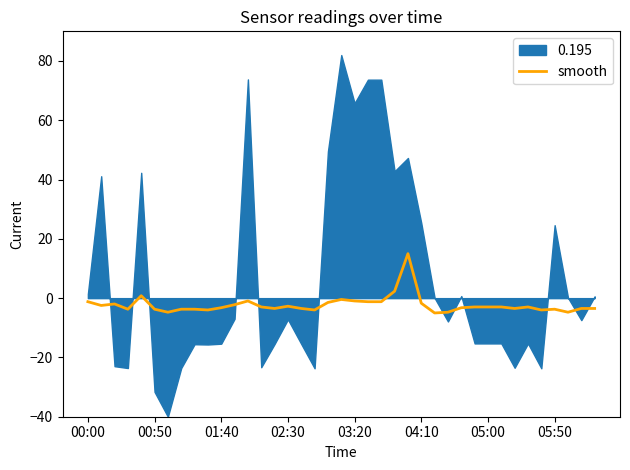

What is the highest value of the smooth series?

15.0